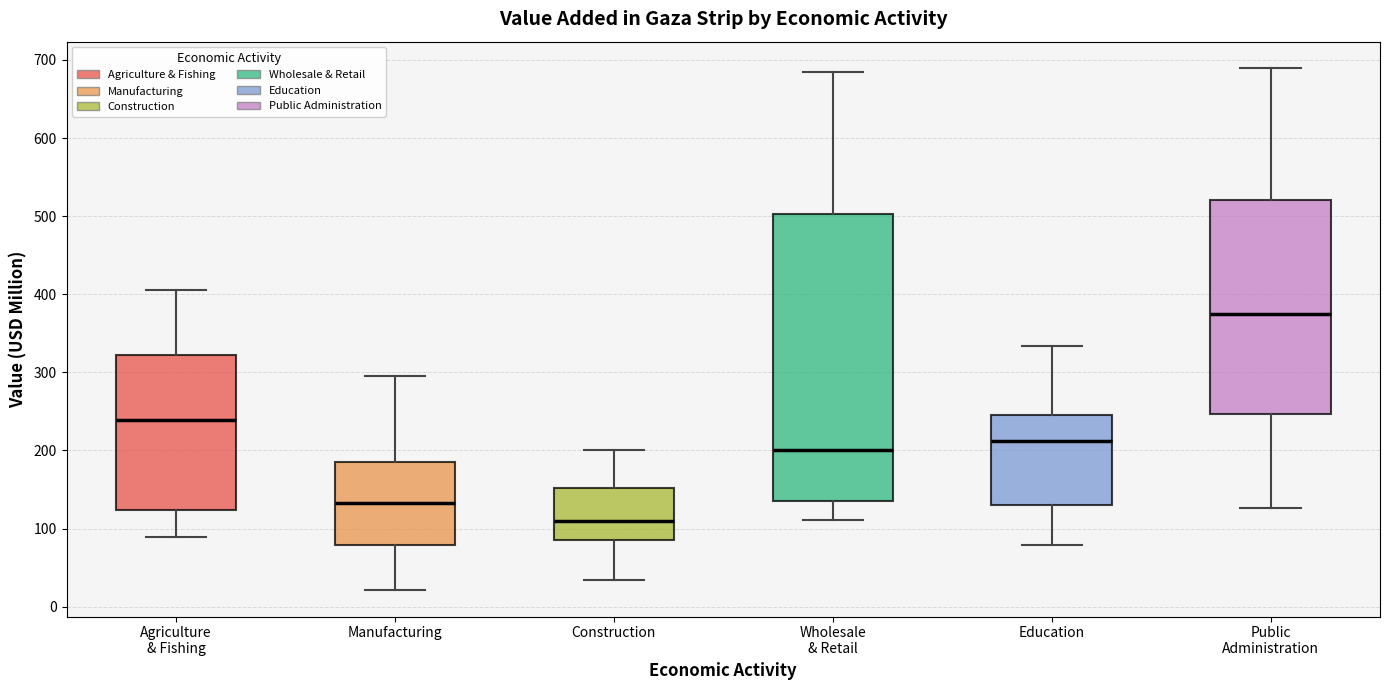

Which box's median line is the lowest?

Construction